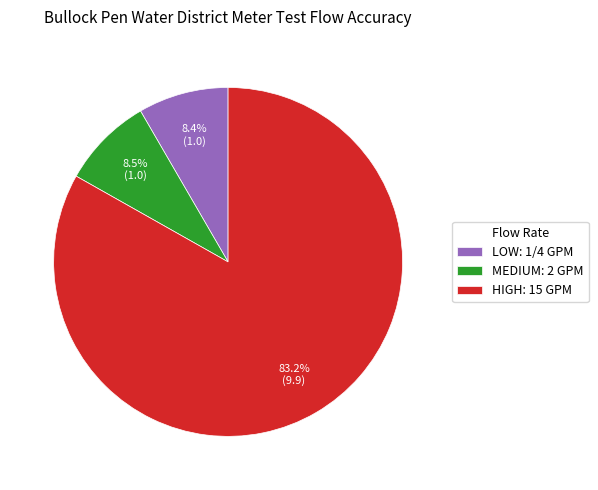

To the nearest percent, what is the combined percentage of HIGH: 15 GPM and MEDIUM: 2 GPM?

92%